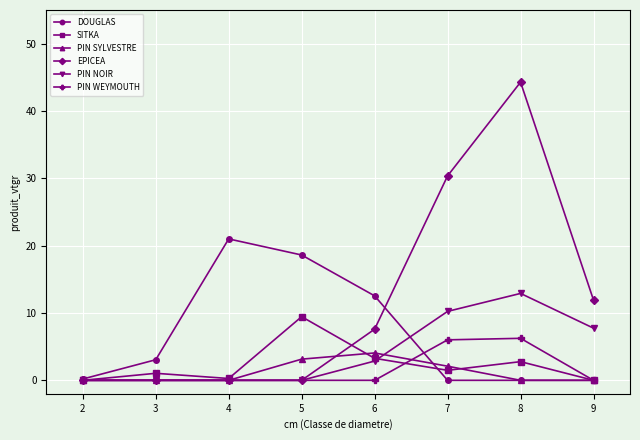

Which label corresponds to the largest value in the chart?

8